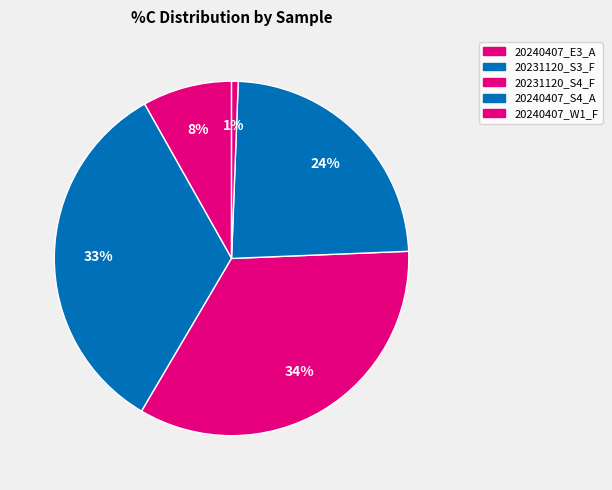

The 20240407_E3_A slice represents 8% of the pie. True or false?

True